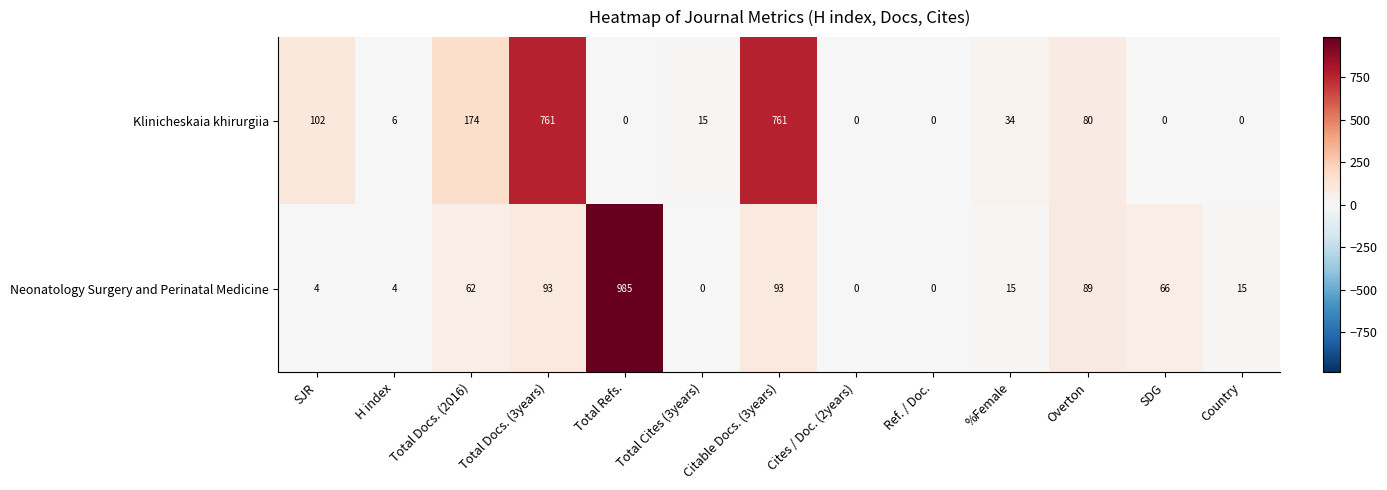

The value of Klinicheskaia khirurgiia at SDG is 0. True or false?

True